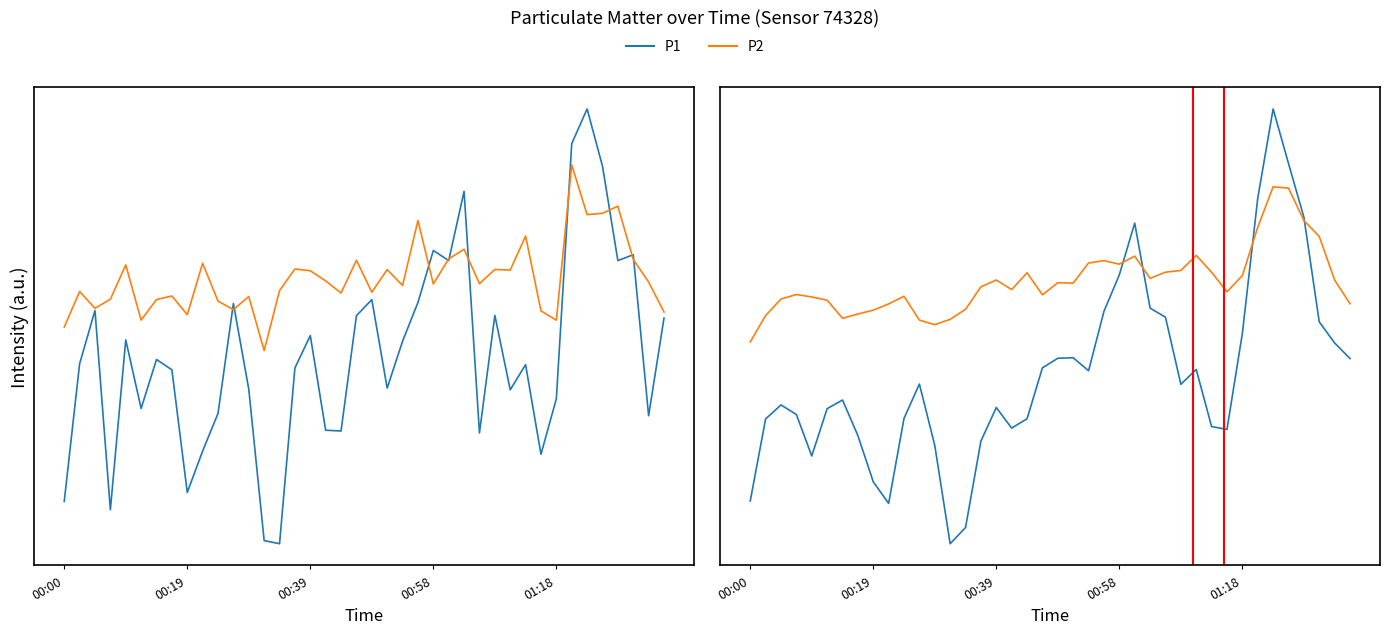

How many distinct data groups are displayed?

2